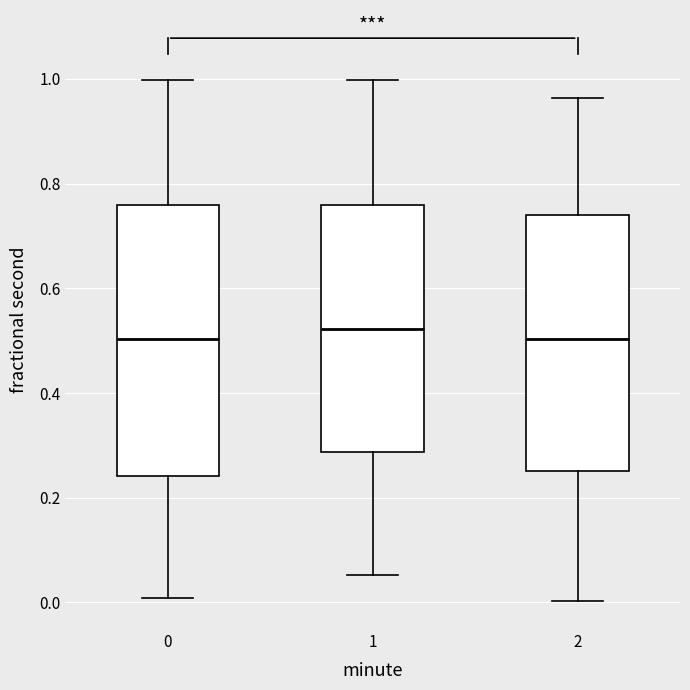

Where is the upper edge of the box at x = 1 on the y-axis? The values are not printed on the chart, so give them approximately, as read against the axis.

0.76